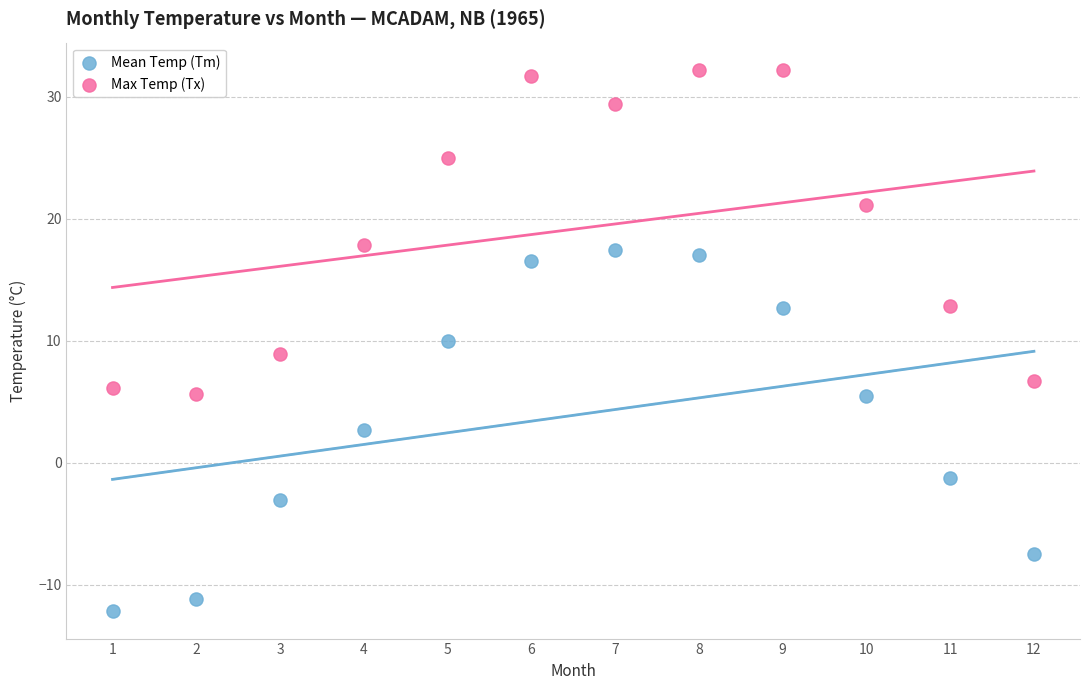

Which series has the widest spread of Y values?

Mean Temp (Tm)